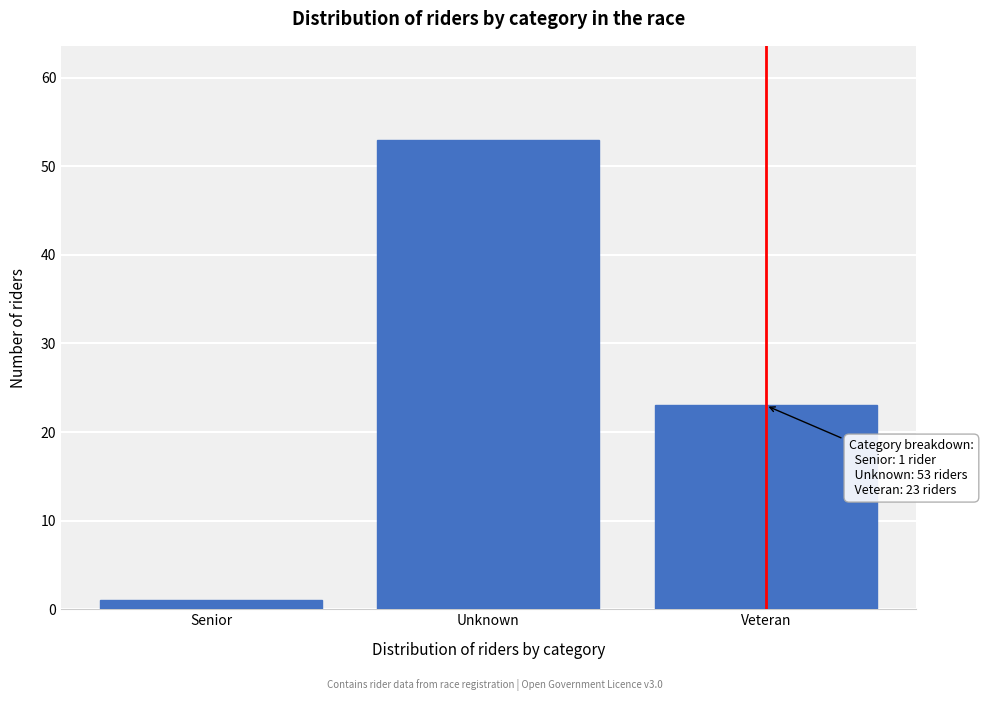

Reading right to left, extract all data points from this chart.

Veteran=23	Unknown=53	Senior=1